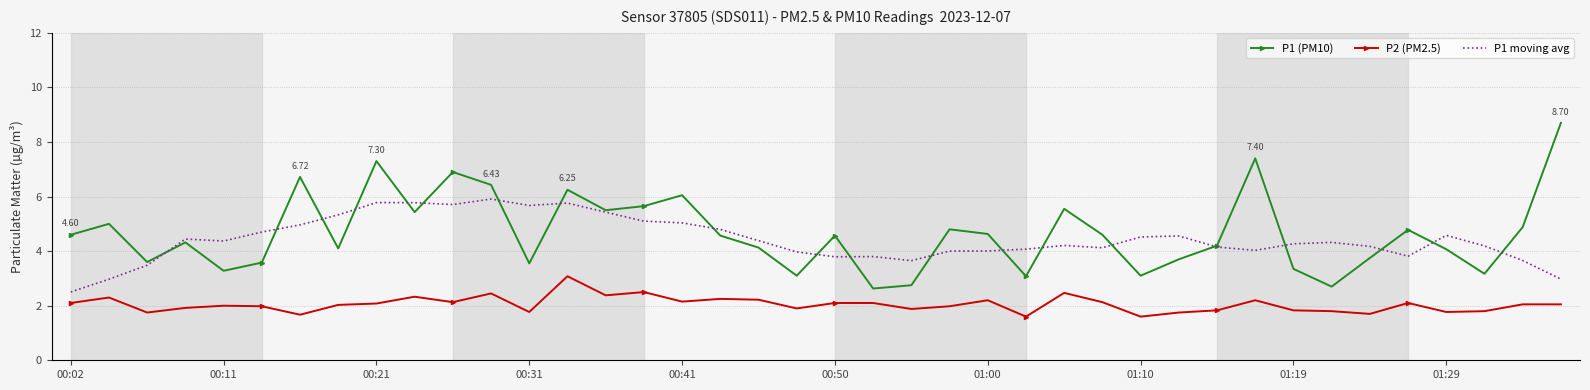

True or false: P1 (PM10) and P2 (PM2.5) intersect in this chart.

False